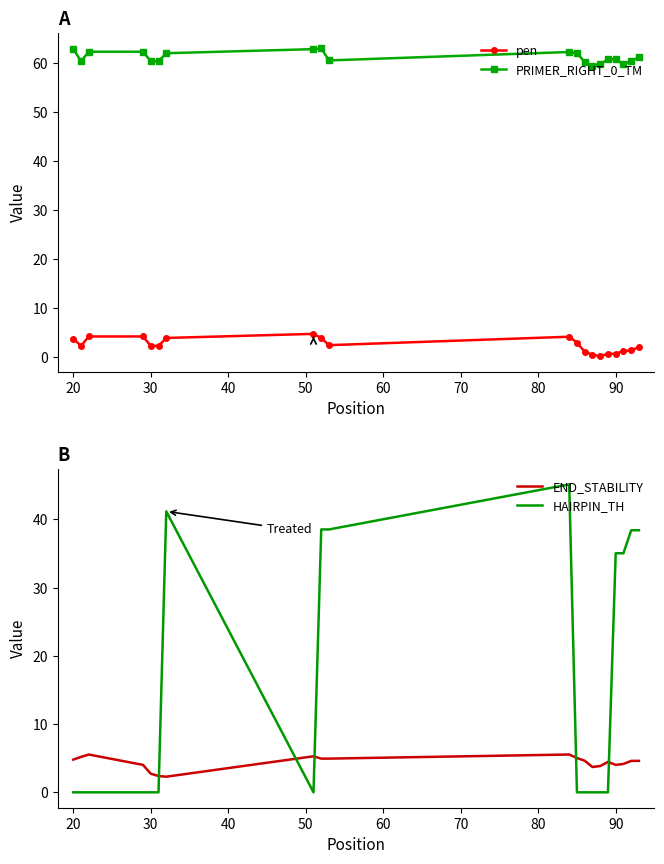

True or false: PRIMER_RIGHT_0_TM has more than 1 interior local peaks.

True